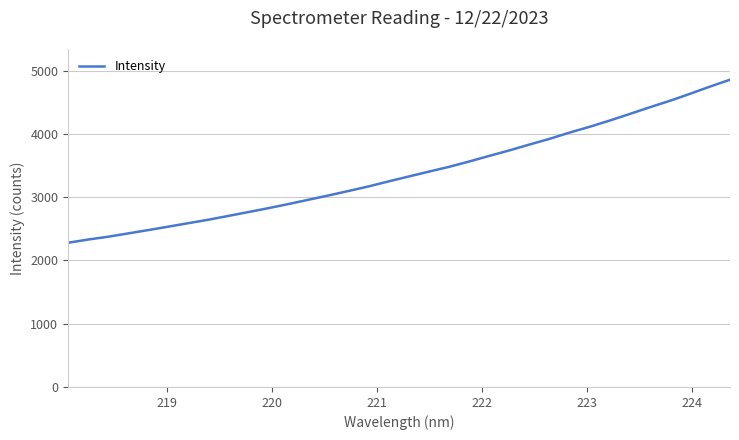

What is the difference between the maximum and minimum values?

2576.4